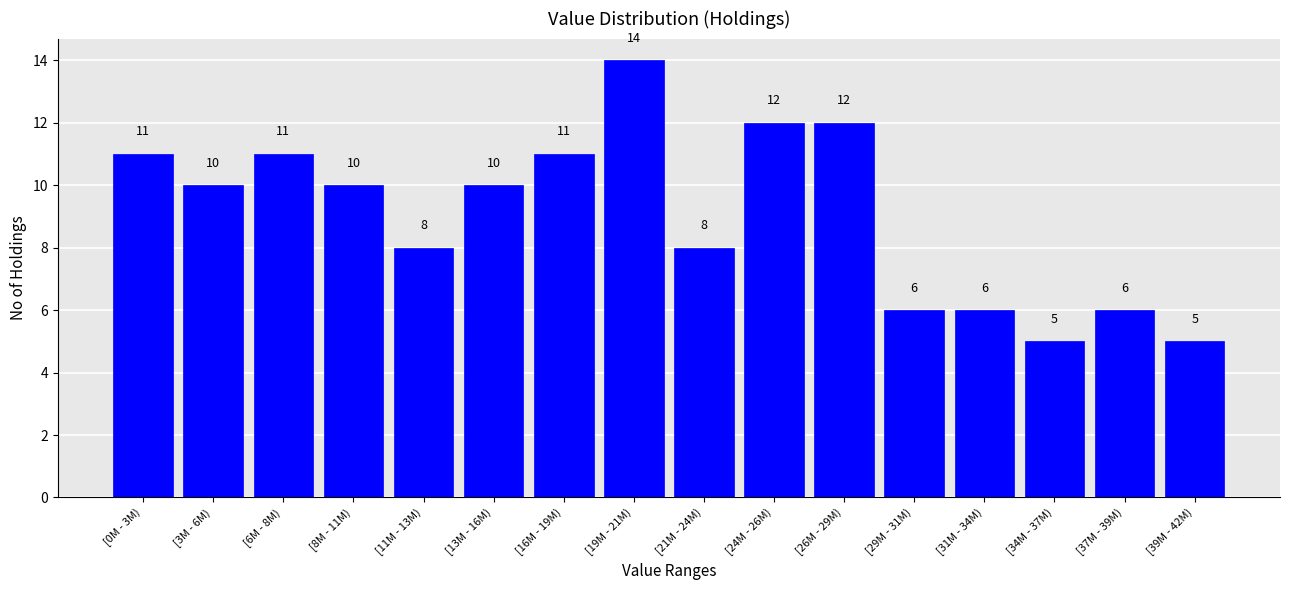

Reading left to right, what are all the values shown in this chart?

11	10	11	10	8	10	11	14	8	12	12	6	6	5	6	5